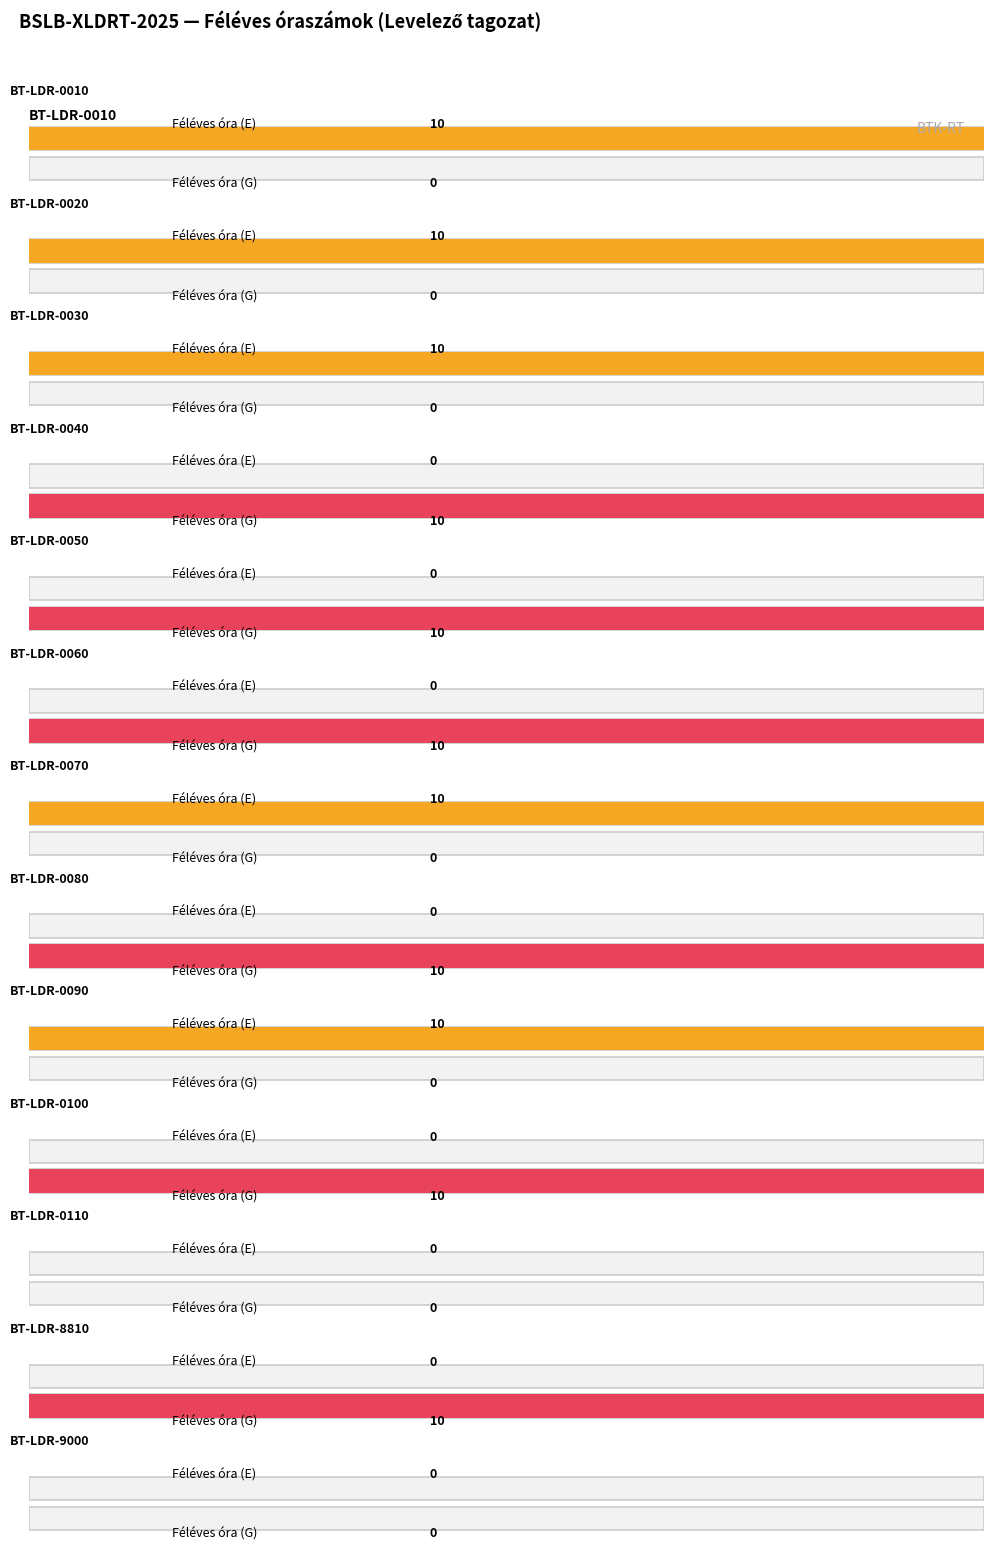

Which series has the largest range (max minus min)?

Féléves óraszám (E)